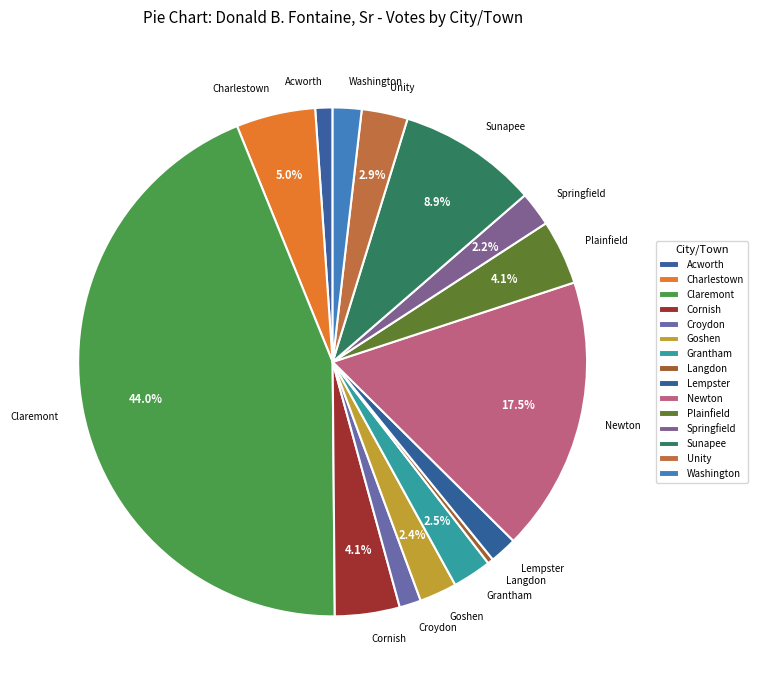

How many slices are in this pie chart?

15